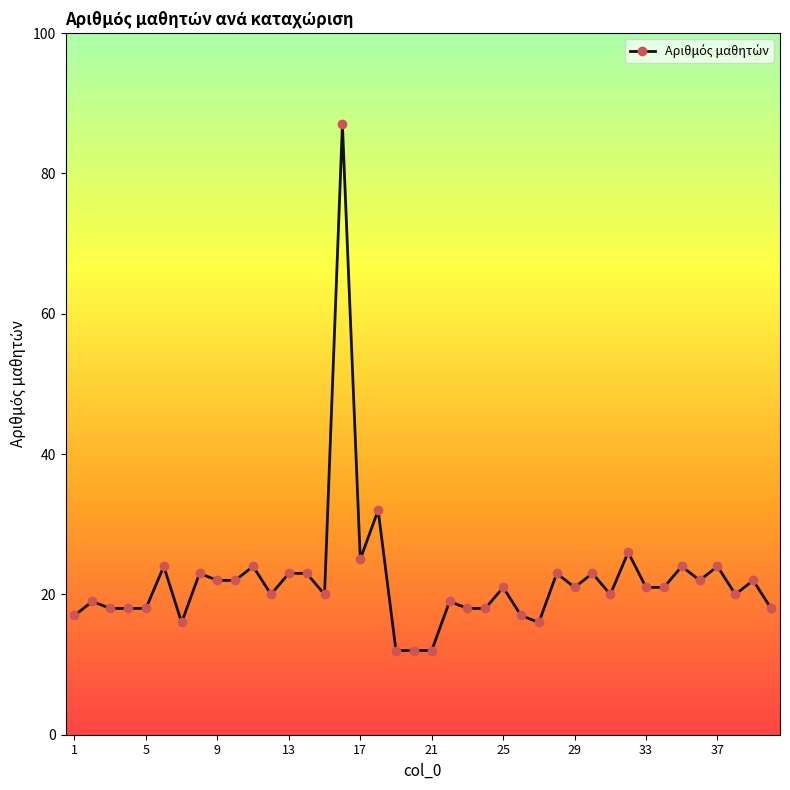

Reading left to right, extract all data points from this chart.

17	19	18	18	18	24	16	23	22	22	24	20	23	23	20	87	25	32	12	12	12	19	18	18	21	17	16	23	21	23	20	26	21	21	24	22	24	20	22	18